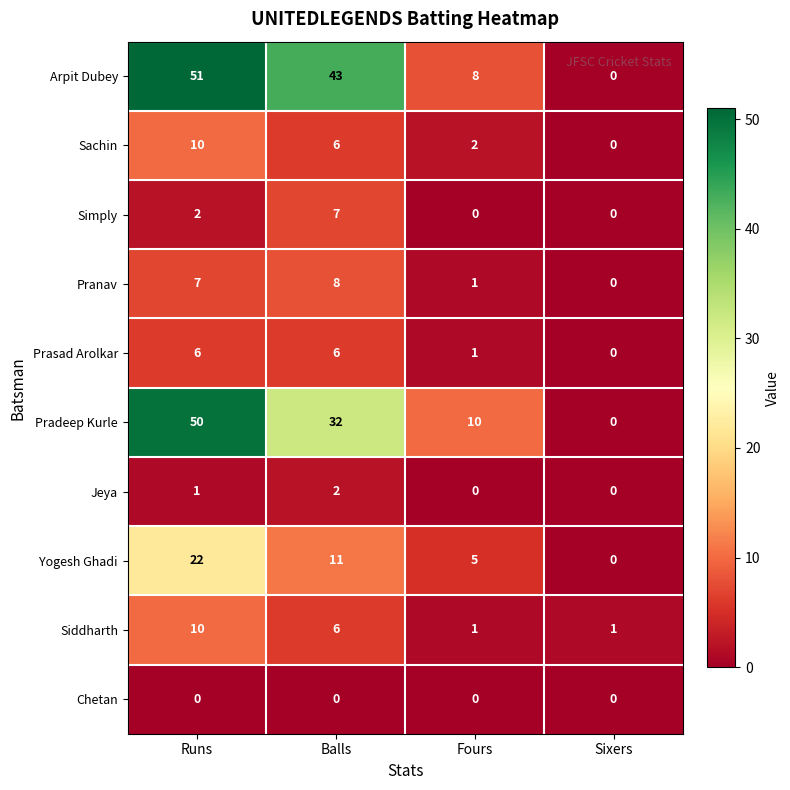

Rank the categories by Sachin value from highest to lowest.

Runs, Balls, Fours, Sixers